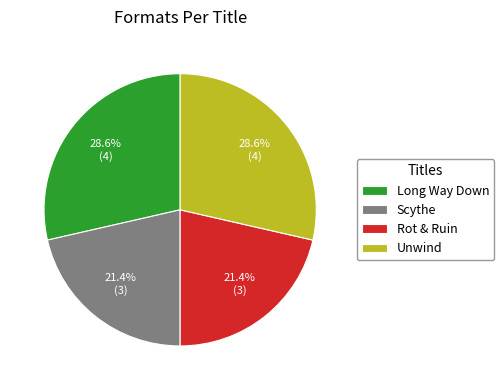

True or false: Rot & Ruin accounts for 21% of the total.

True